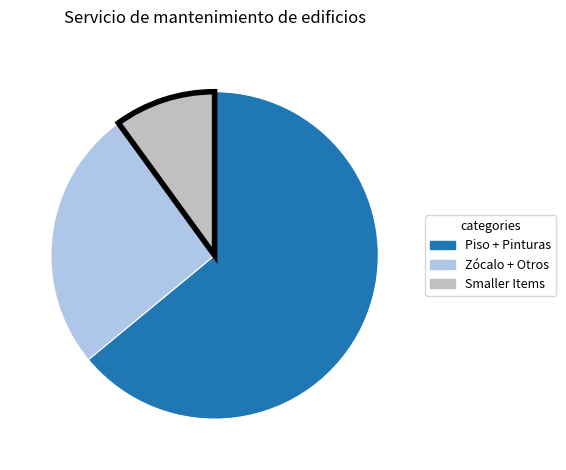

Is the sum of Zócalo + Otros and Piso + Pinturas greater than half?

Yes